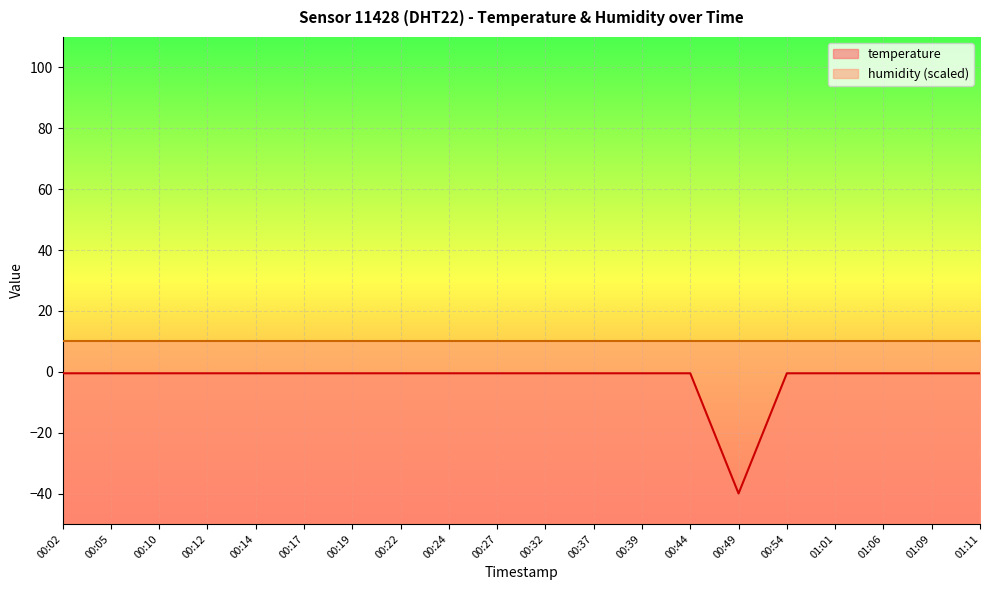

Reading left to right, list all the values displayed in this chart.

00:02=-0.5	00:05=-0.5	00:10=-0.5	00:12=-0.5	00:14=-0.5	00:17=-0.5	00:19=-0.5	00:22=-0.5	00:24=-0.5	00:27=-0.5	00:32=-0.5	00:37=-0.5	00:39=-0.5	00:44=-0.5	00:49=-40.0	00:54=-0.5	01:01=-0.5	01:06=-0.5	01:09=-0.5	01:11=-0.5